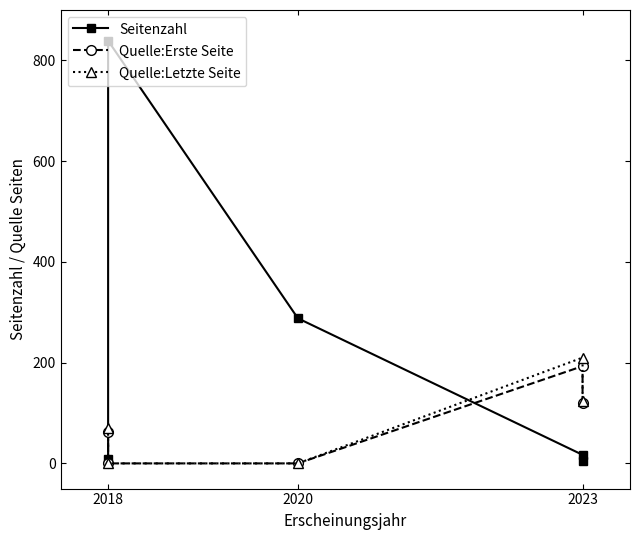

What are all the series names shown in the legend?

Seitenzahl, Quelle:Erste Seite, Quelle:Letzte Seite